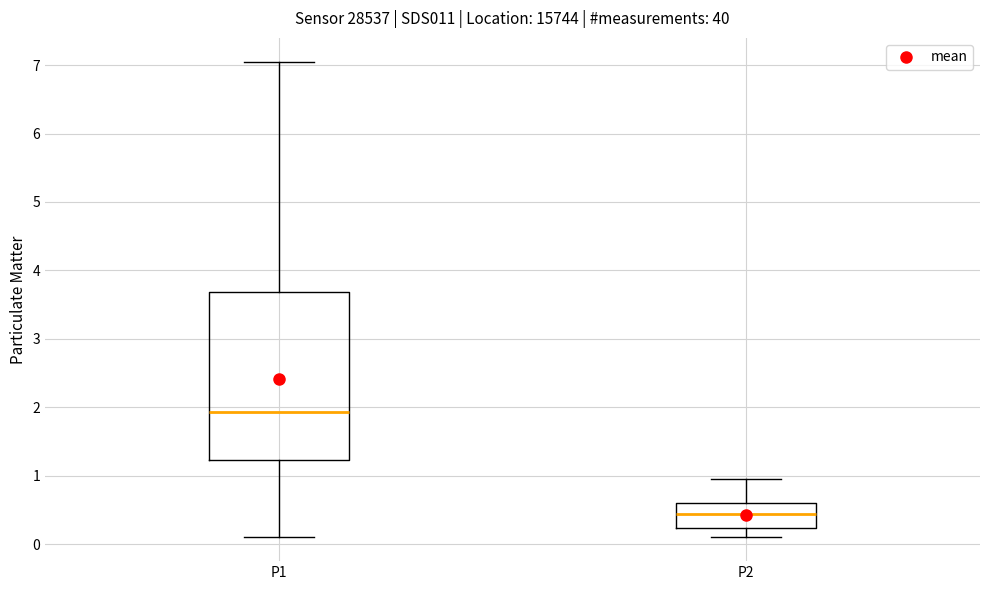

Which box has the highest median line?

P1